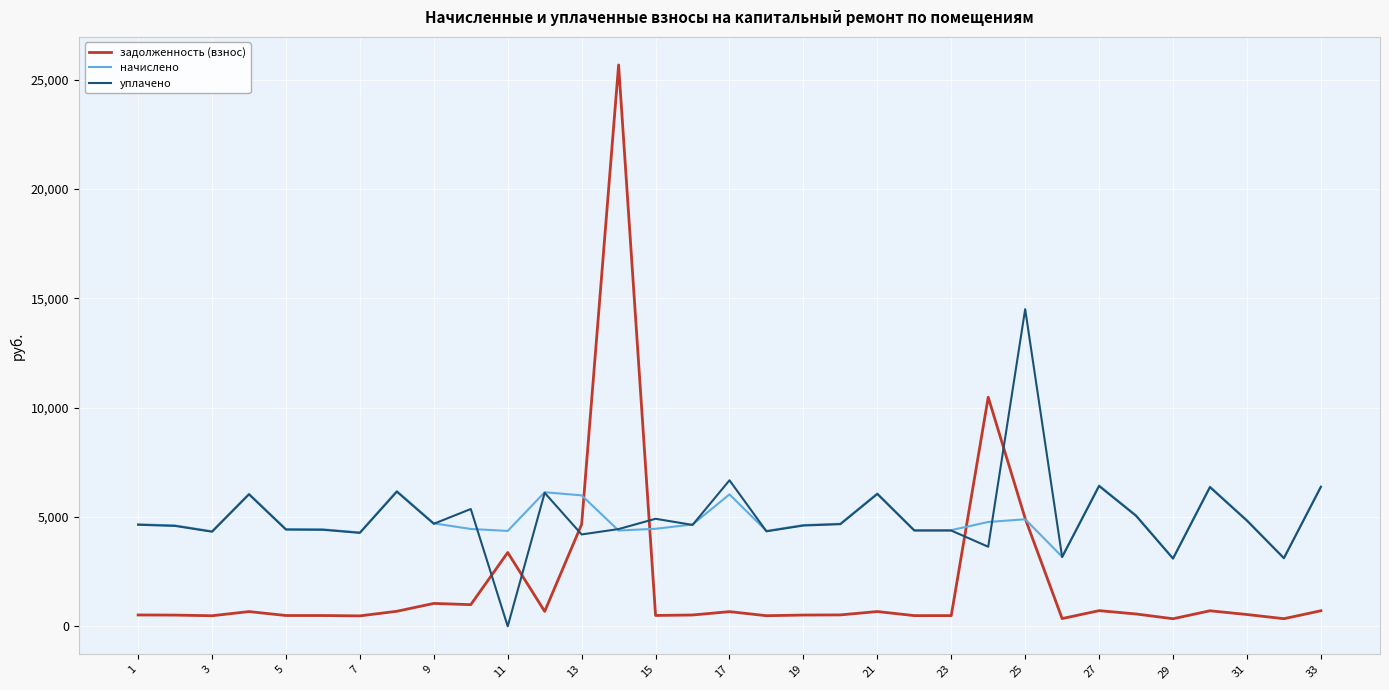

What is the sum of all начислено values?

160960.1